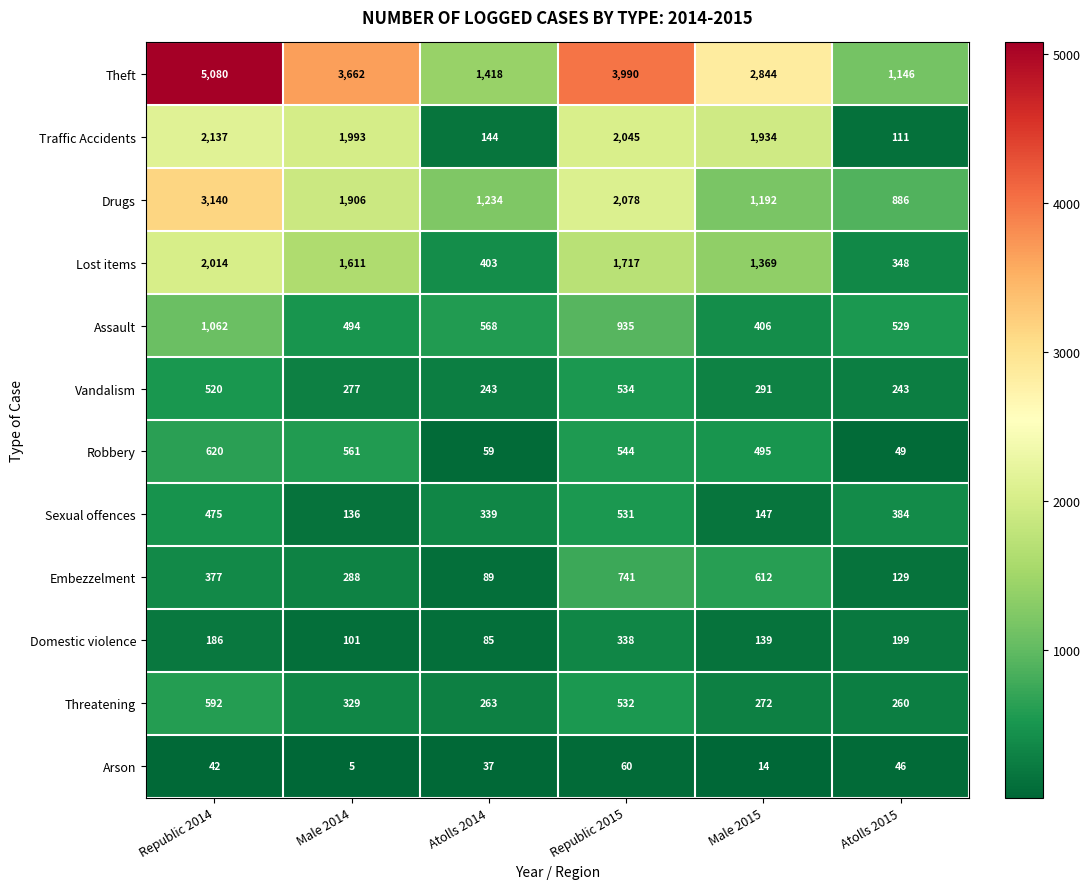

True or false: Traffic Accidents has a value of 1993 at Male 2014.

True